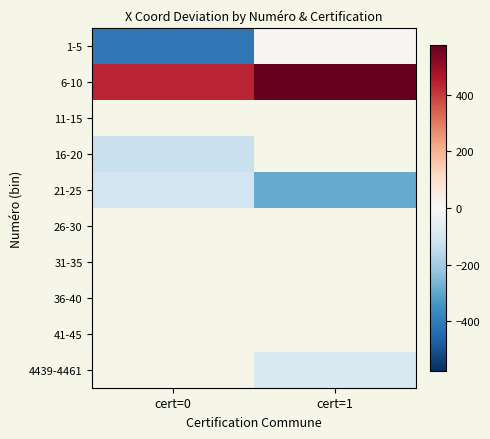

At how many categories does at least one series exceed 300?

2